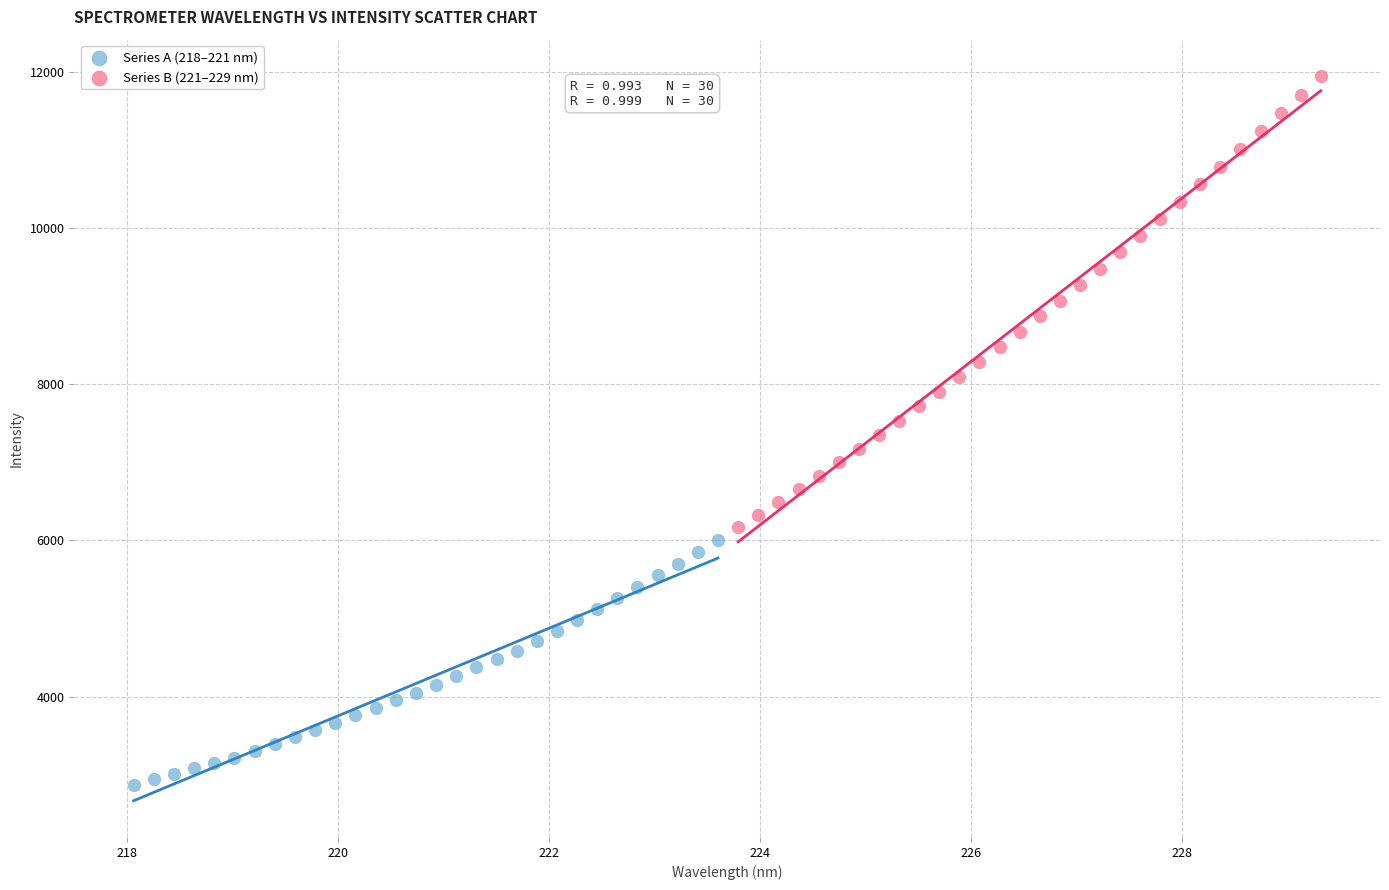

Which series reaches the maximum Y coordinate?

Series B (221–229 nm)